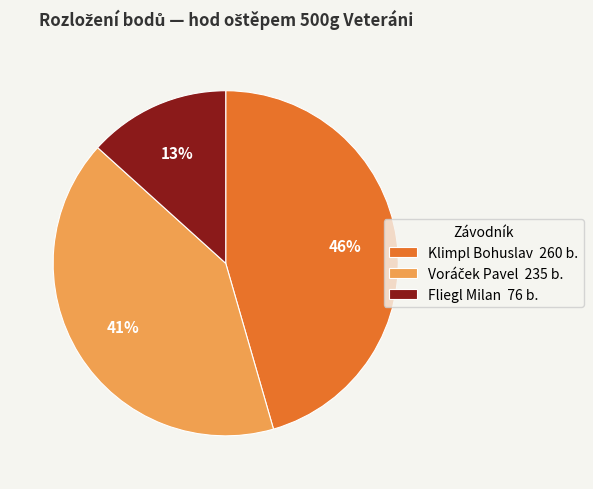

Is there any slice that represents more than half of the pie?

No